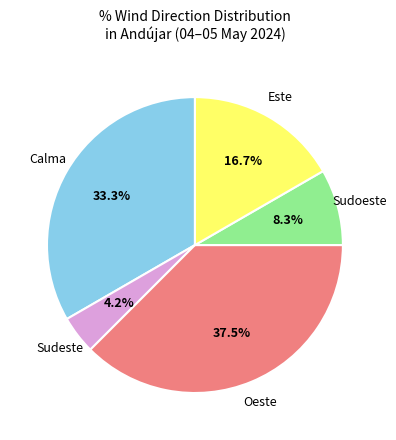

Does any single category account for the majority?

No